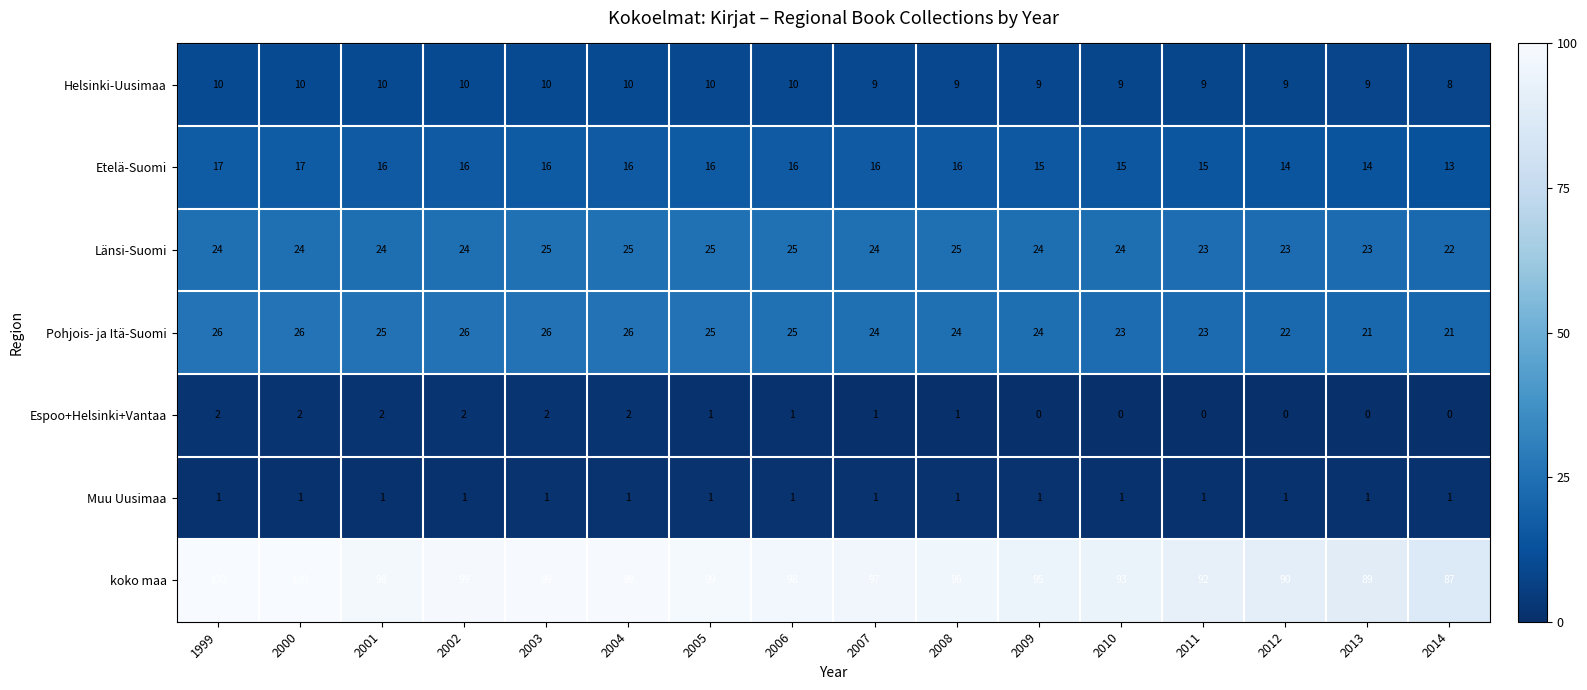

At how many categories does at least one series exceed 4?

16